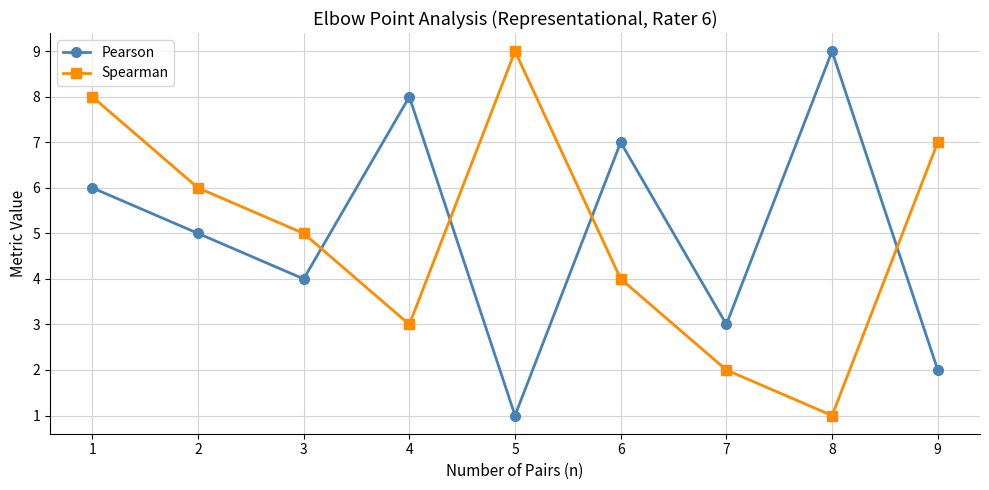

True or false: Pearson has more than 1 interior local peaks.

True